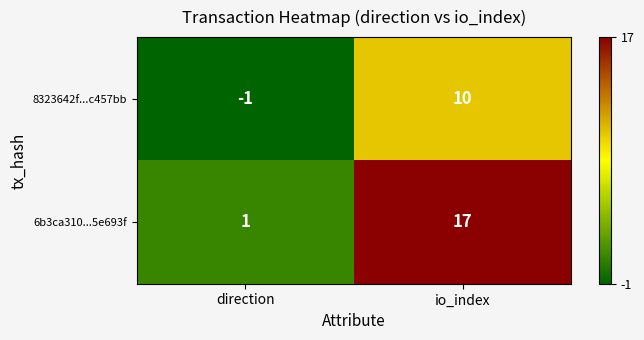

What is the sum of all 8323642f...c457bb values?

9